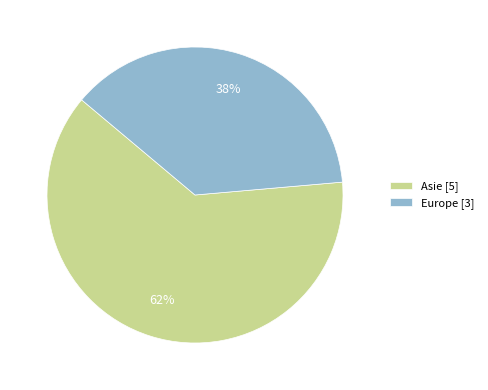

Is it true that Europe [3] is 38% of the pie?

True